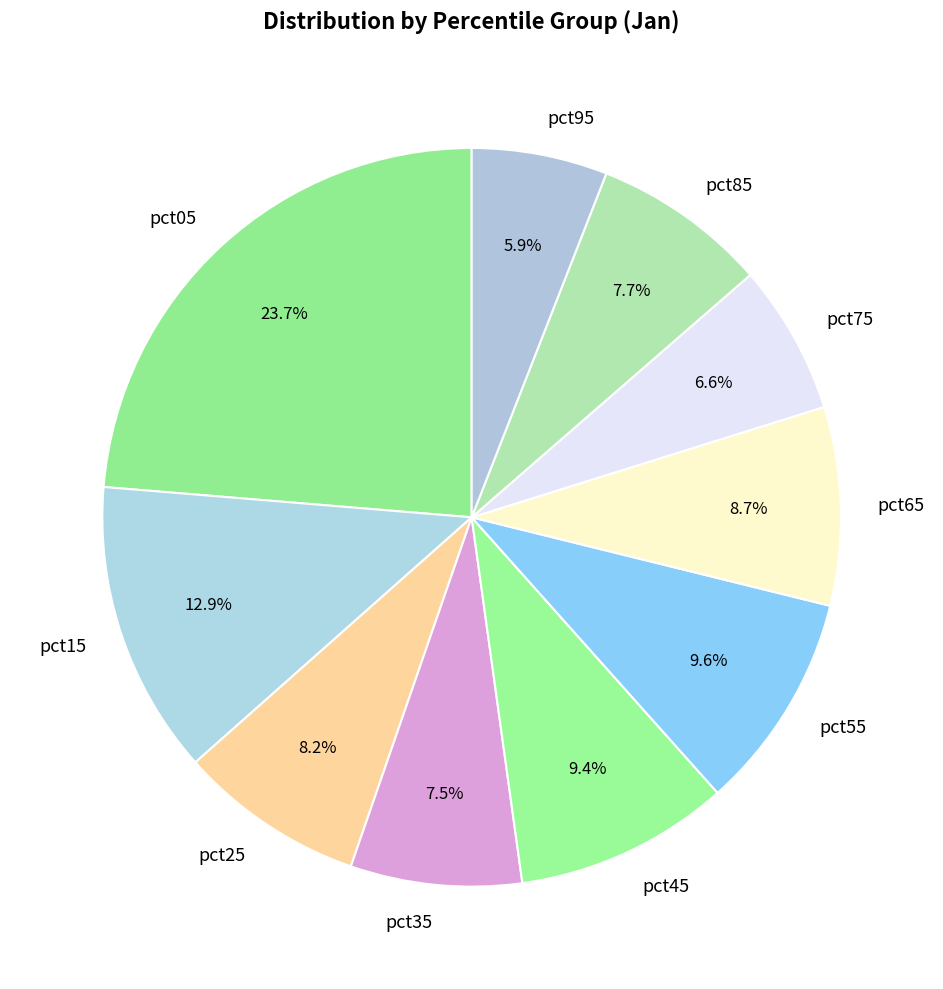

Is it true that pct65 is 9% of the pie?

True